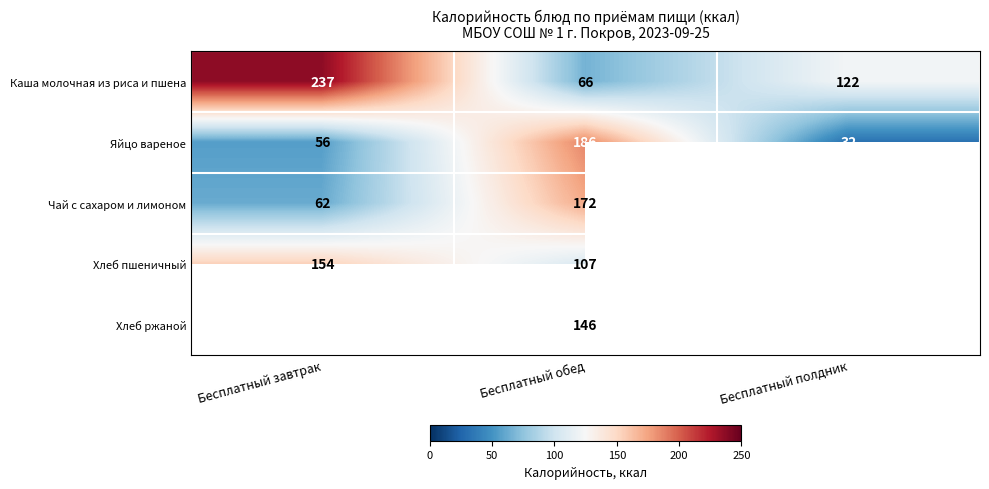

True or false: Яйцо вареное has a value of 48 at Бесплатный полдник.

False